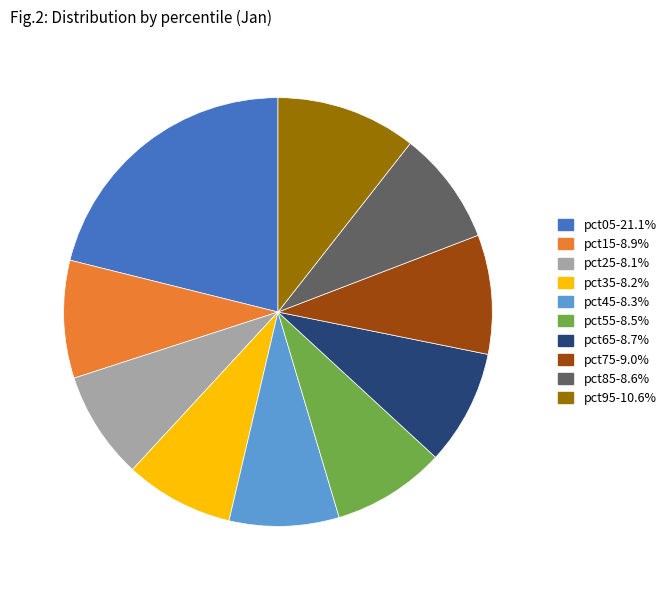

Count the number of slices in the pie.

10